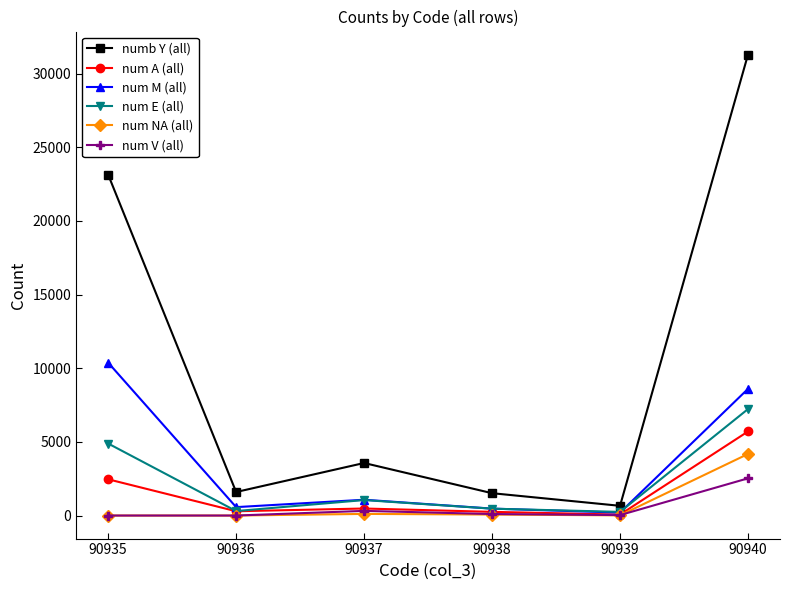

At how many categories does at least one series exceed 3203?

3